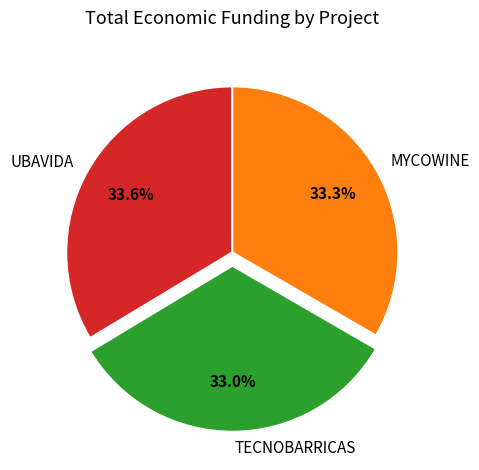

To the nearest percent, what percentage of the pie is TECNOBARRICAS?

33%